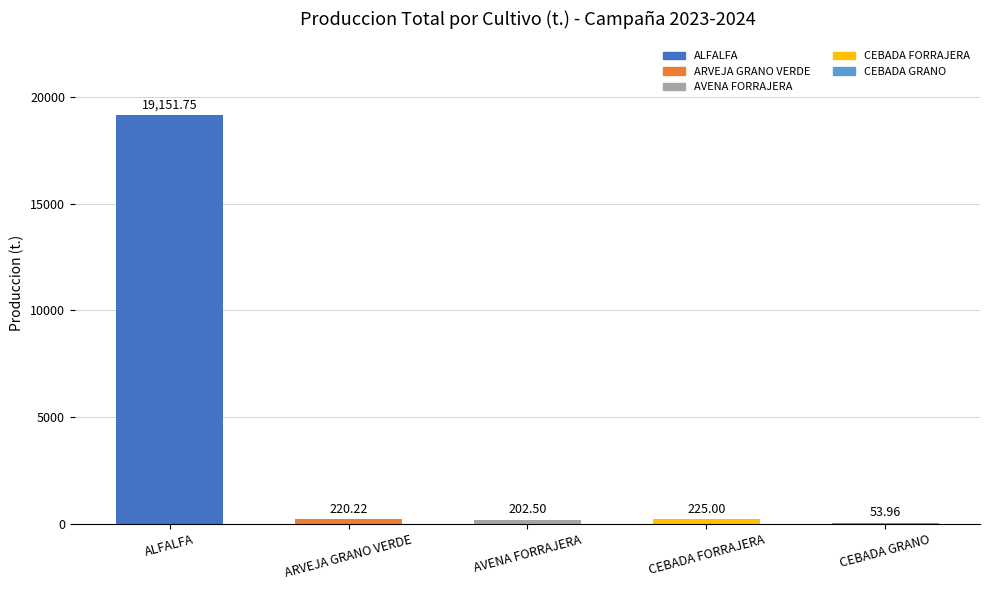

Reading right to left, what are all the values shown in this chart?

CEBADA GRANO=54.0	CEBADA FORRAJERA=225.0	AVENA FORRAJERA=202.5	ARVEJA GRANO VERDE=220.2	ALFALFA=19151.8